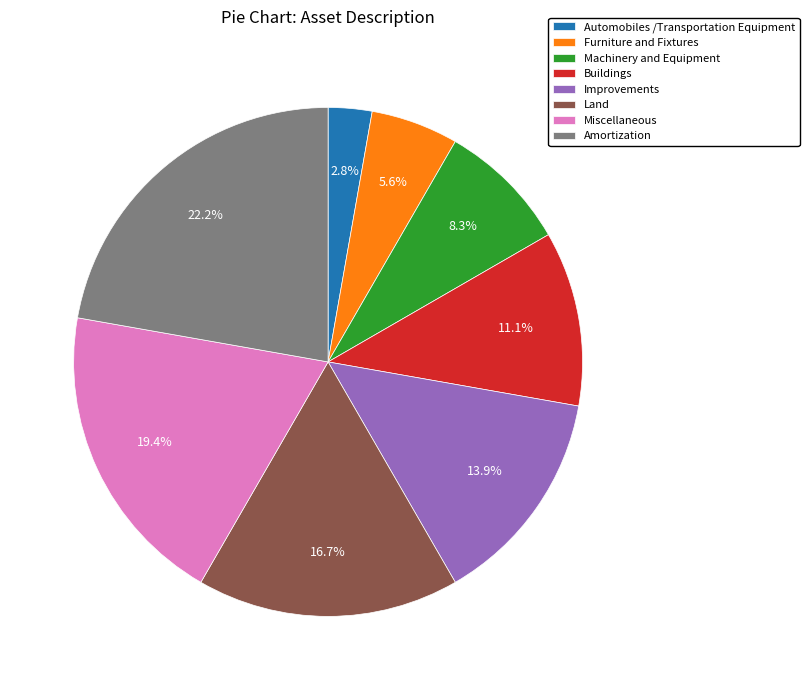

How many slices are in this pie chart?

8